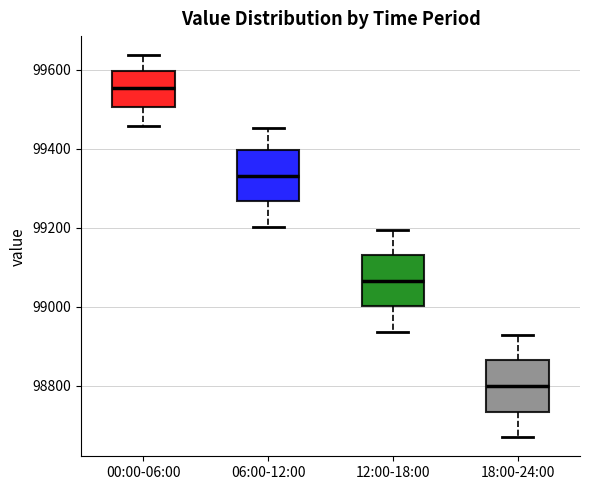

Where is the upper edge of the box for 06:00-12:00 on the y-axis? The values are not printed on the chart, so give them approximately, as read against the axis.

99400